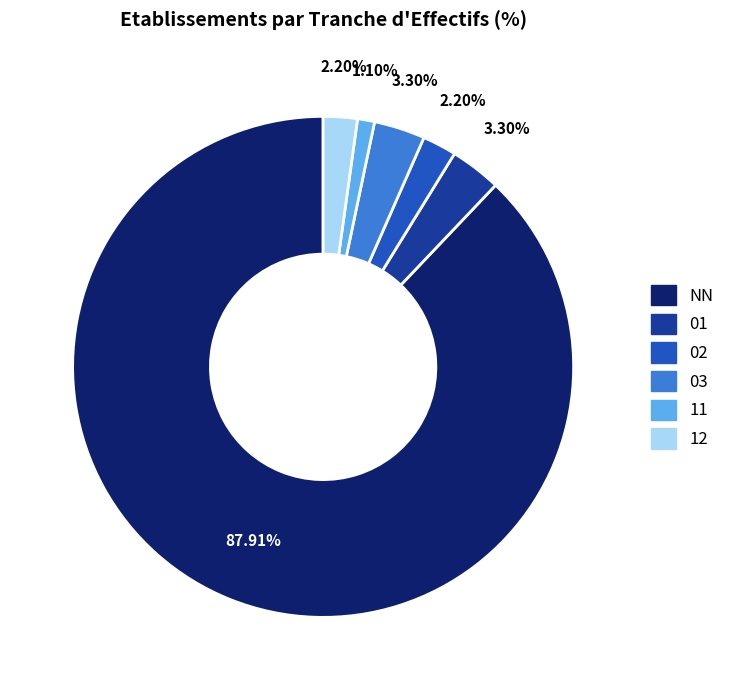

Does NN represent more than half of the total?

Yes